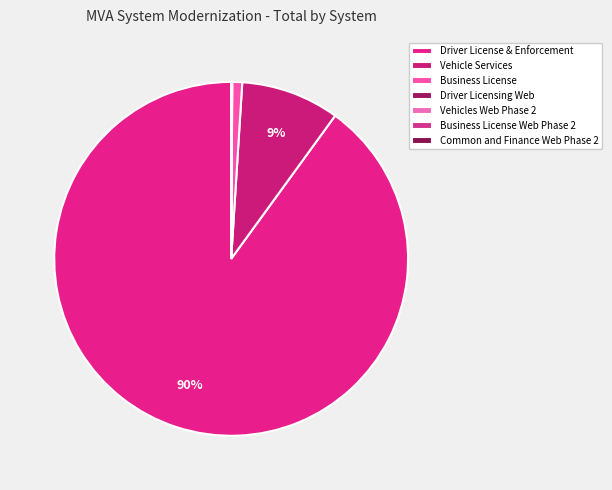

True or false: Business License Web Phase 2 accounts for 7% of the total.

False